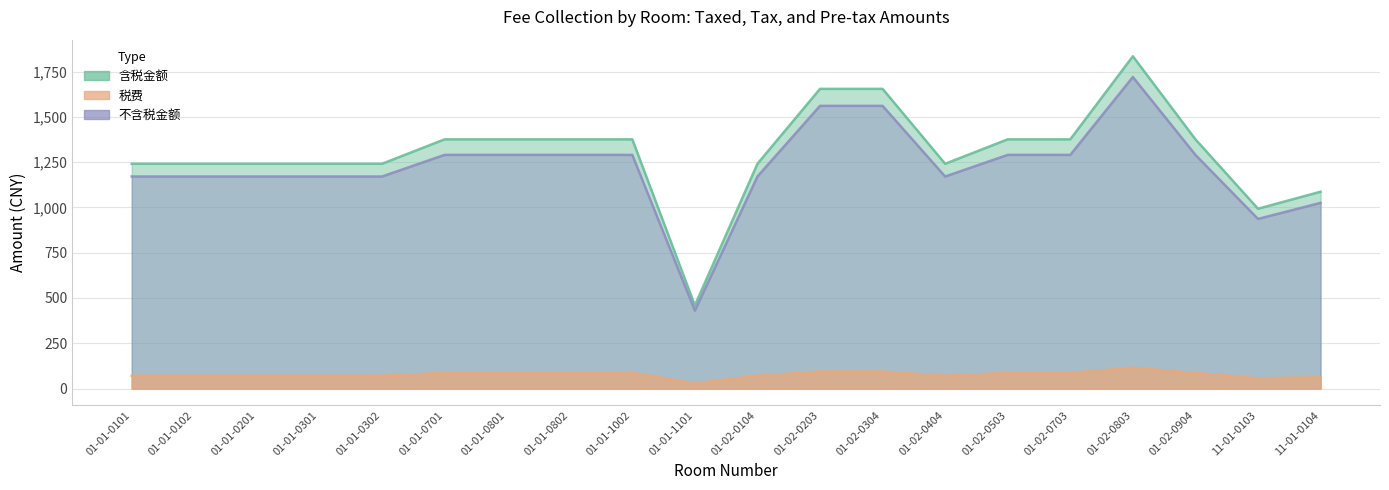

What is the sum of the 含税金额 values at 11-01-0103 and 01-02-0503?

2369.2